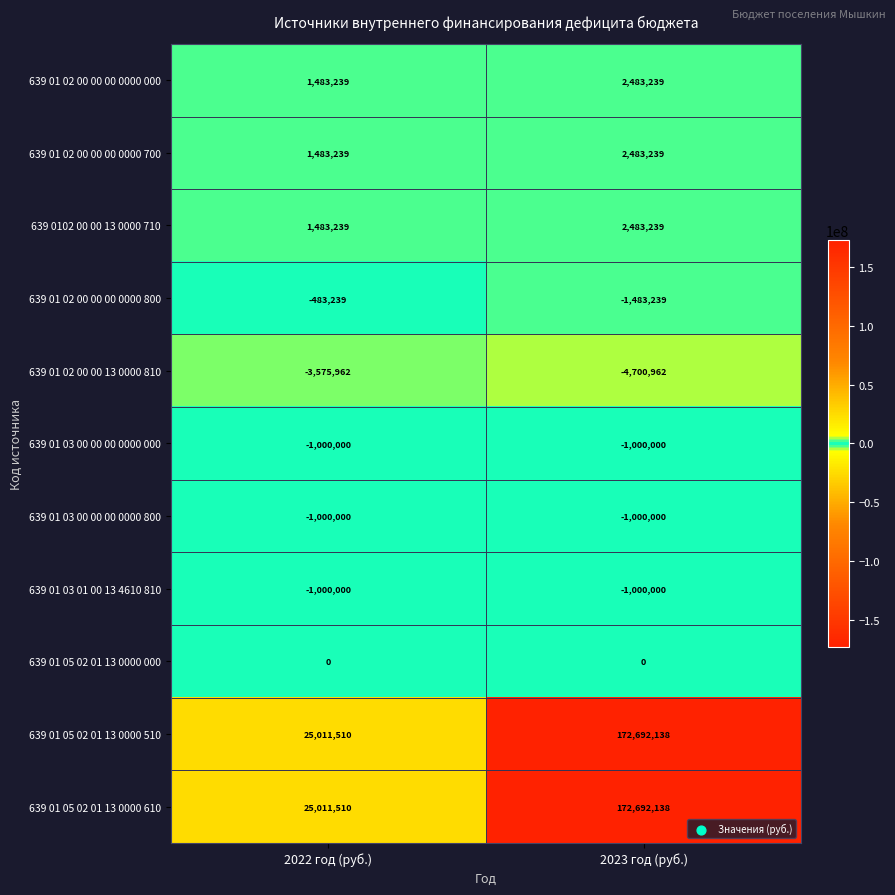

What is the minimum value shown in the chart?

-4700962